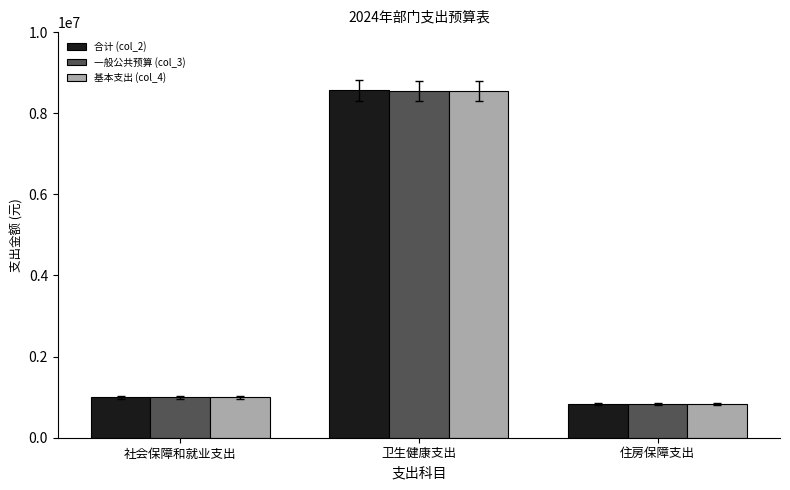

What is the label of the 3rd bar from the right?

社会保障和就业支出